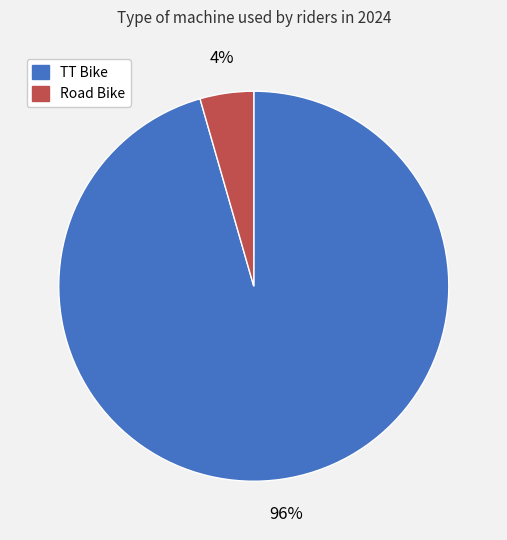

Which slice is the smallest?

Road Bike